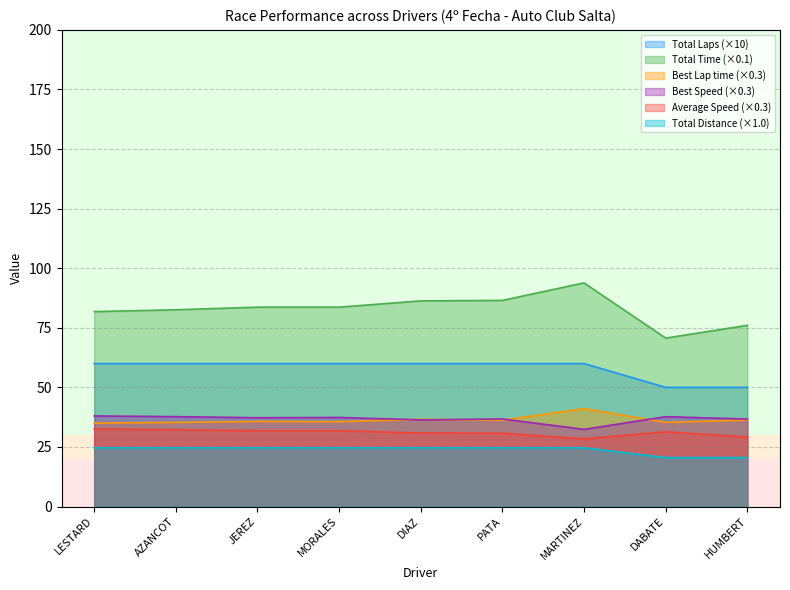

Rank the series by their maximum value, from highest to lowest.

Total Time (×0.1), Total Laps (×10), Best Lap time (×0.3), Best Speed (×0.3), Average Speed (×0.3), Total Distance (×1.0)